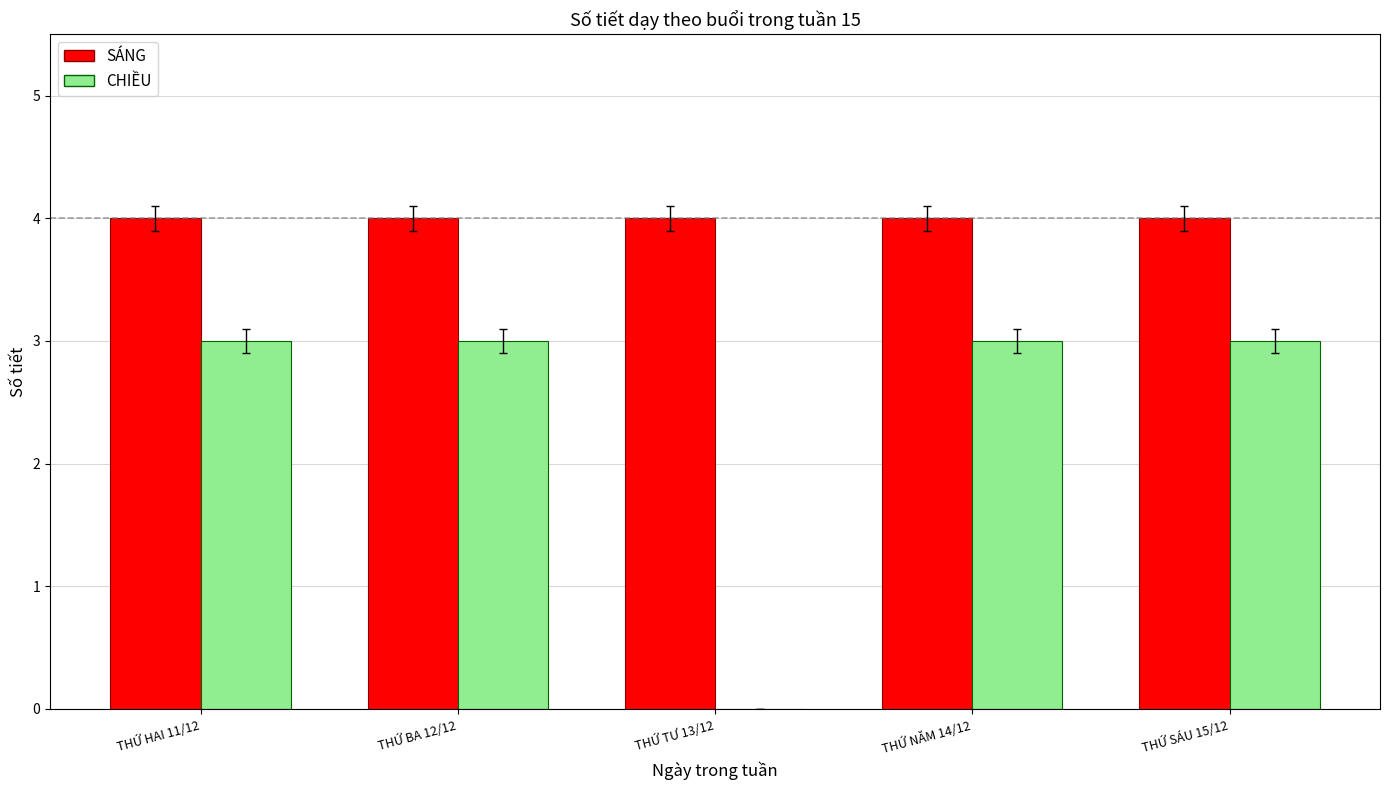

Between THỨ BA 12/12 and THỨ TƯ 13/12, which series saw the biggest shift?

CHIỀU